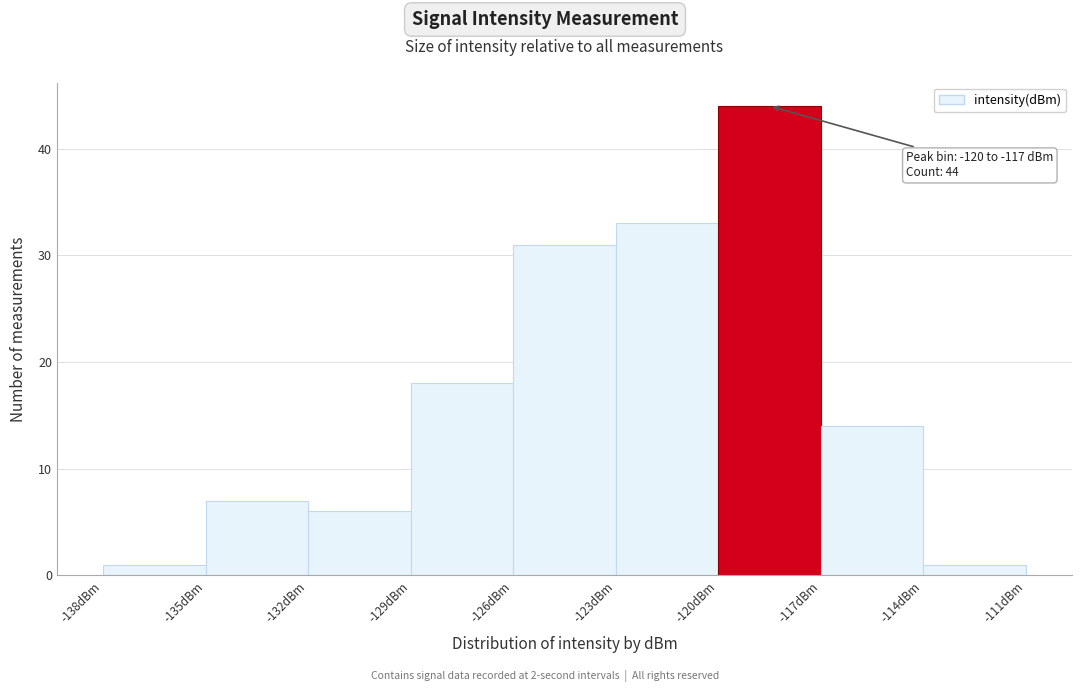

Which range on the x-axis has the tallest bar?

-120 to -117